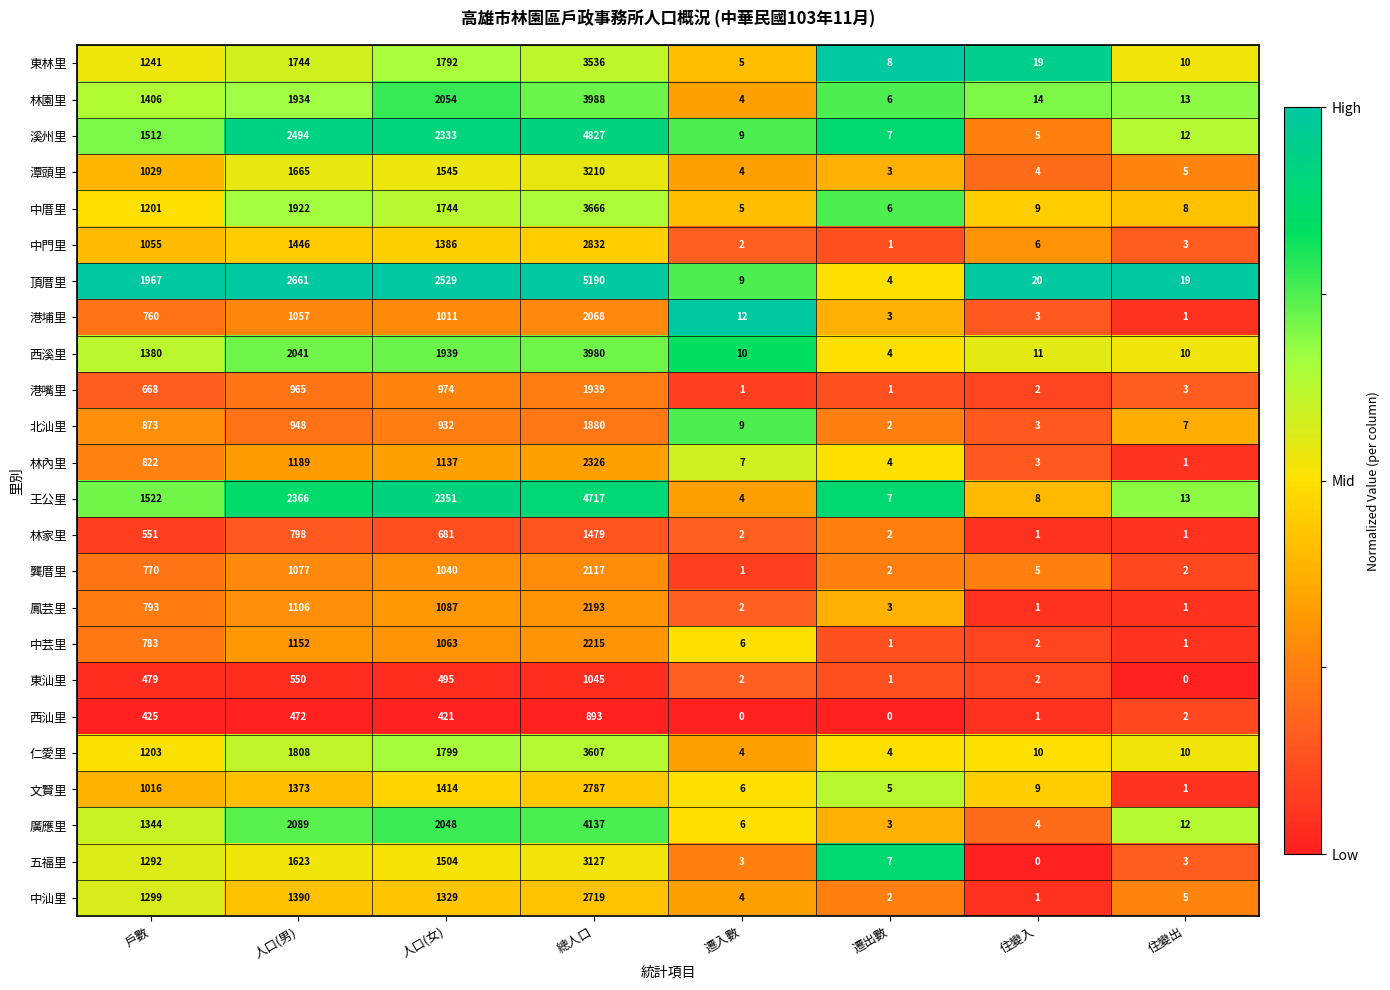

Where is 港嘴里 nearest to the value 970?

人口(女)